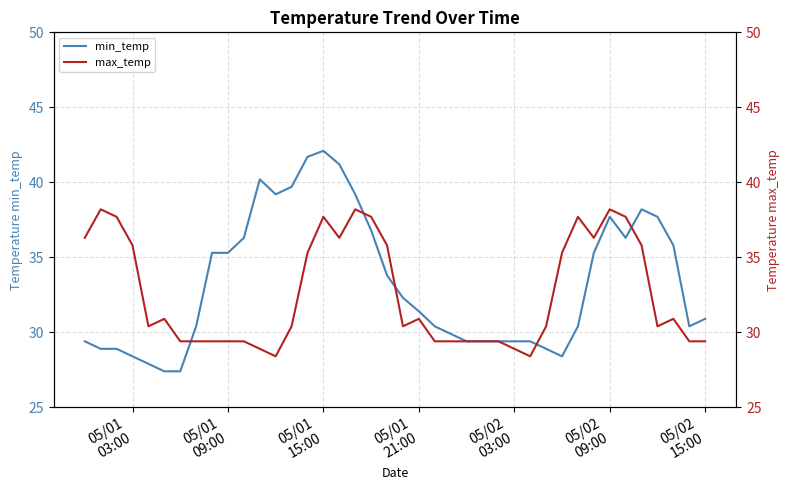

True or false: min_temp and max_temp intersect in this chart.

True